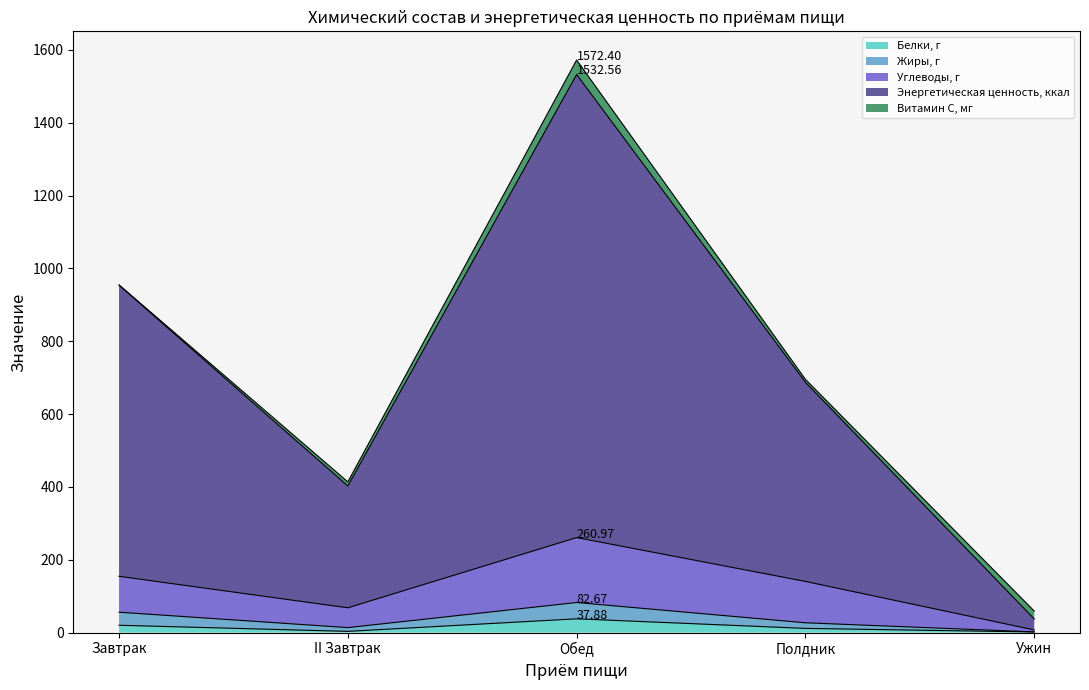

At which category is the sum across all series the highest?

Обед